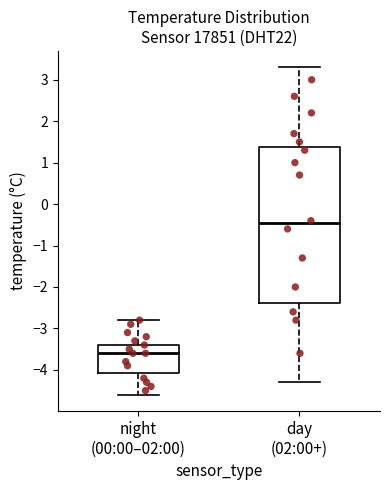

Reading left to right, read every box against the y-axis: the position of its median line, the range the box covers, and the ends of its whiskers. The values are not printed on the chart, so give them approximately, as read against the axis.

night (00:00–02:00): median -3.6, box -4.1 to -3.4, whiskers -4.6 to -2.8
day (02:00+): median -0.4, box -2.4 to 1.4, whiskers -4.3 to 3.3